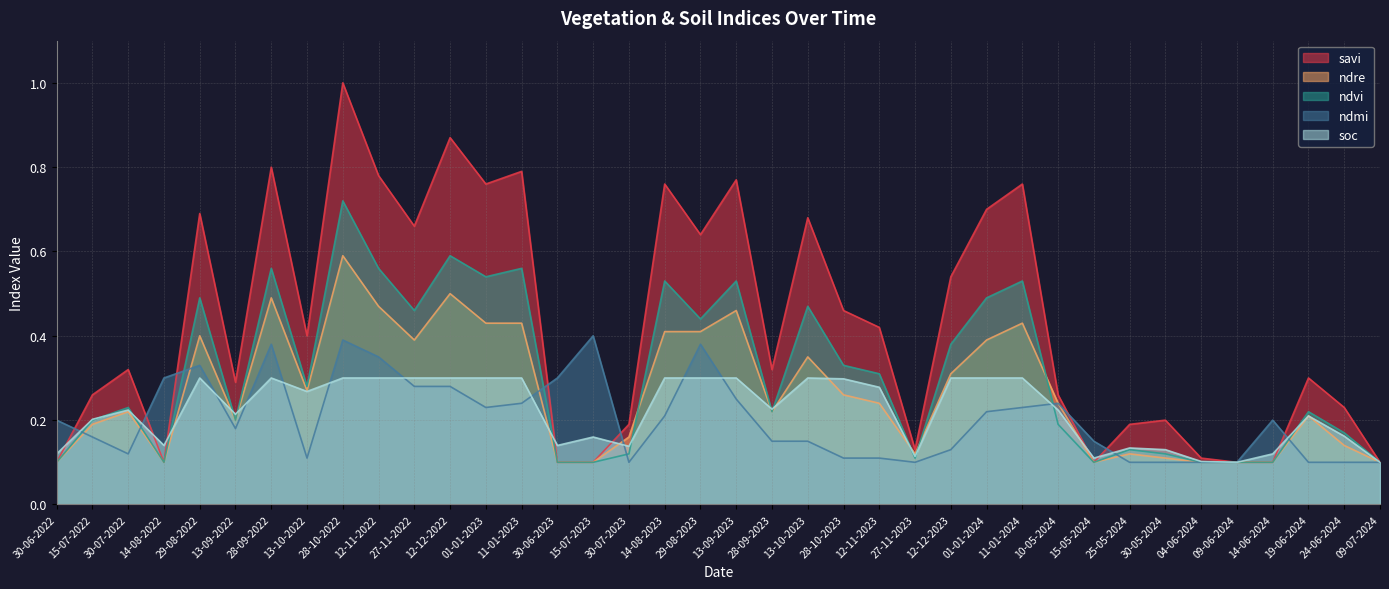

What is the average value of the ndmi series?

0.2